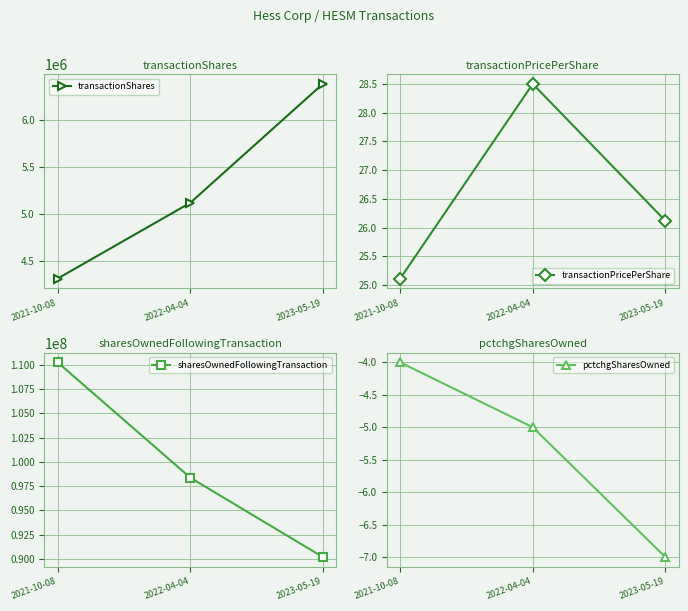

Reading left to right, list all the values displayed in this chart.

transactionShares: 2021-10-08=4312500.0	2022-04-04=5117500.0	2023-05-19=6382500.0
transactionPricePerShare: 2021-10-08=25.1	2022-04-04=28.5	2023-05-19=26.1
sharesOwnedFollowingTransaction: 2021-10-08=110269964.0	2022-04-04=98372803.0	2023-05-19=90180676.0
pctchgSharesOwned: 2021-10-08=-4.0	2022-04-04=-5.0	2023-05-19=-7.0